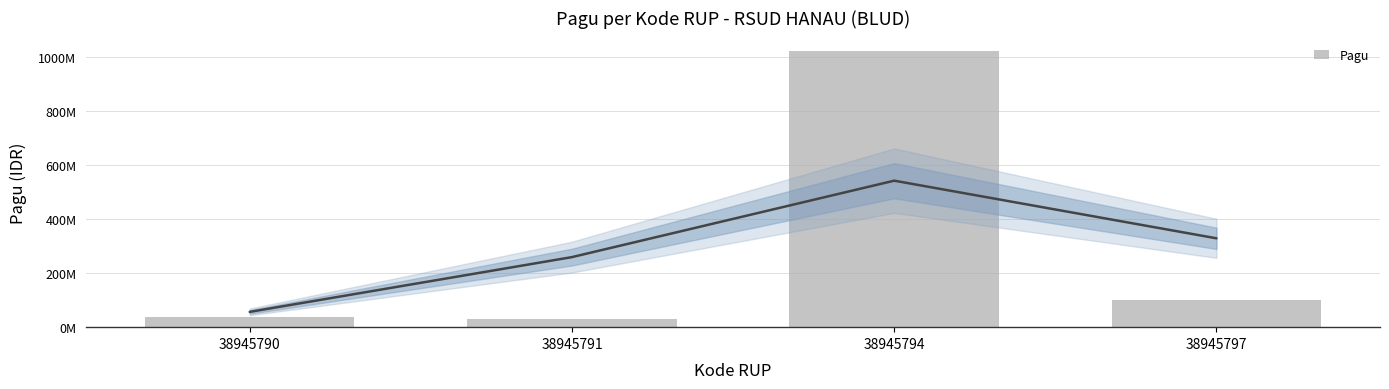

What is the ratio of the value at 38945791 to the value at 38945790?

0.8